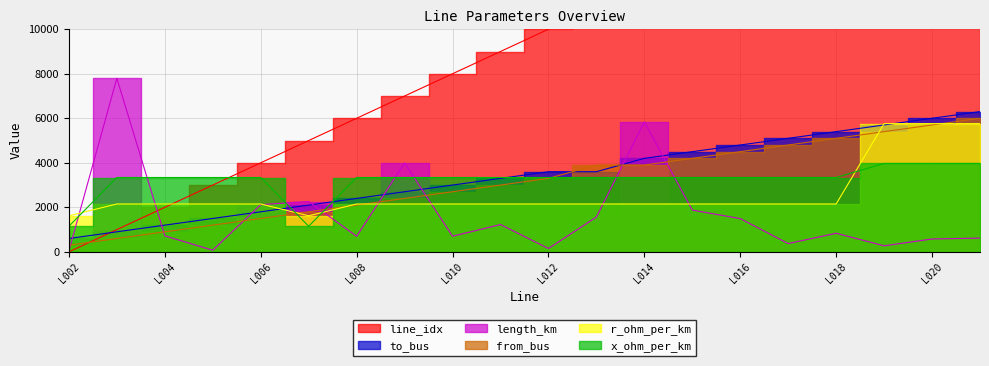

Which has a higher value, L008 or L014?

L014